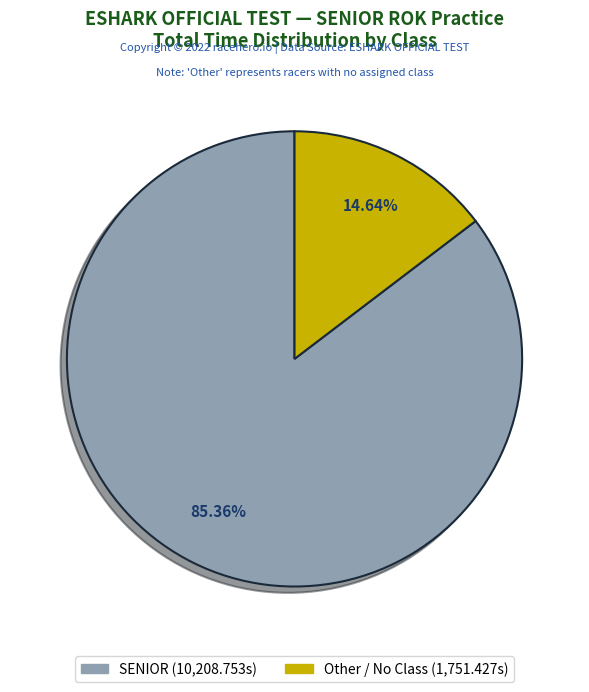

To the nearest percent, what percentage of the pie is Other?

15%